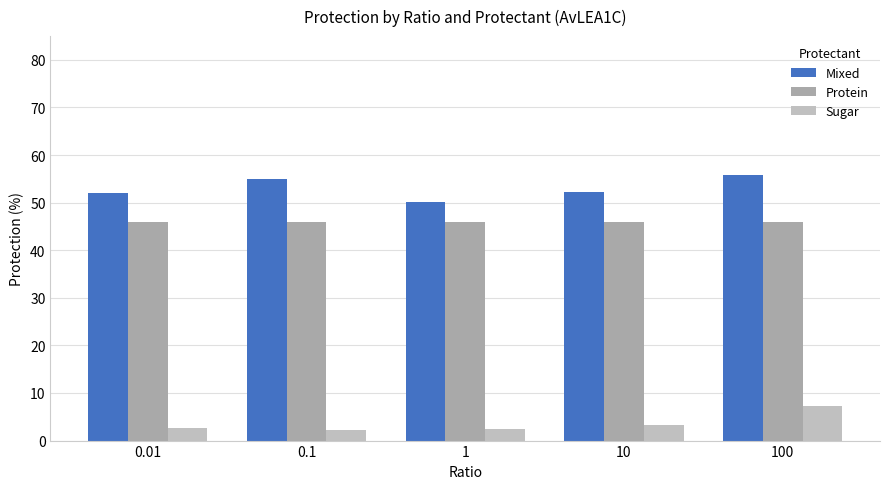

How many categories are shown in the chart?

5